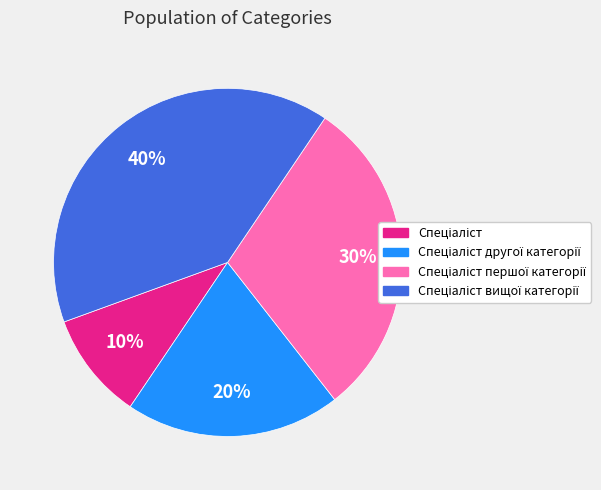

How many slices are in this pie chart?

4